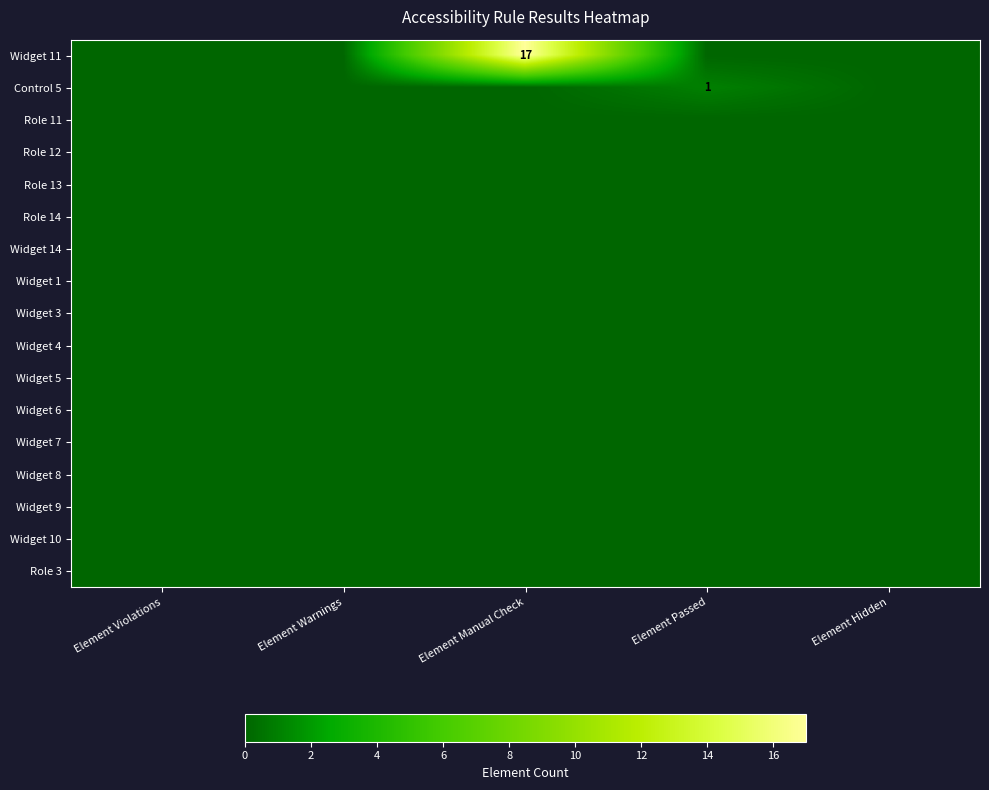

Which category has the lowest value across all series?

Element Violations